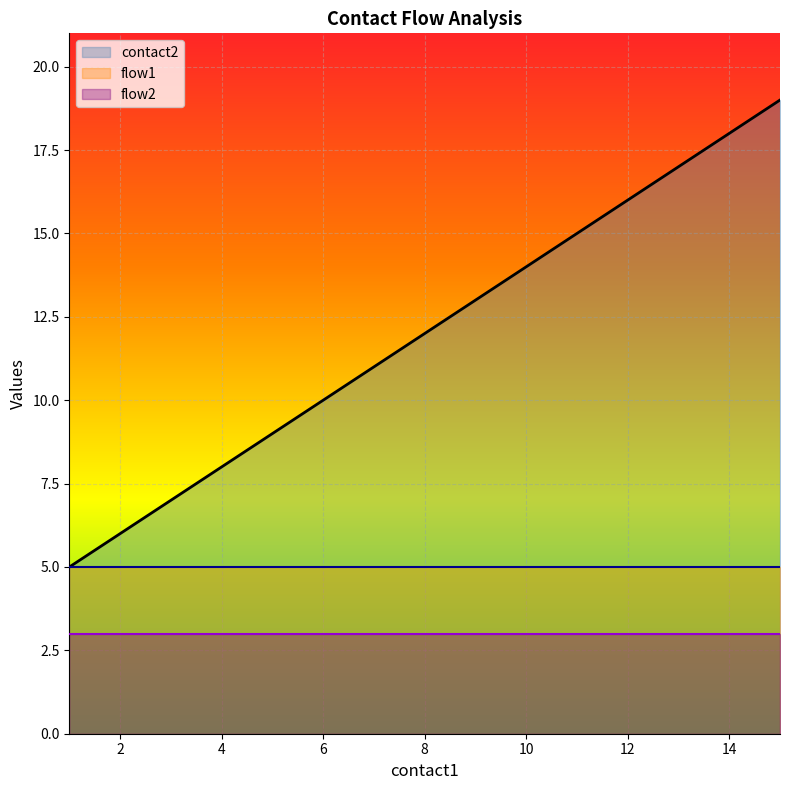

At which category is the sum across all series the highest?

15